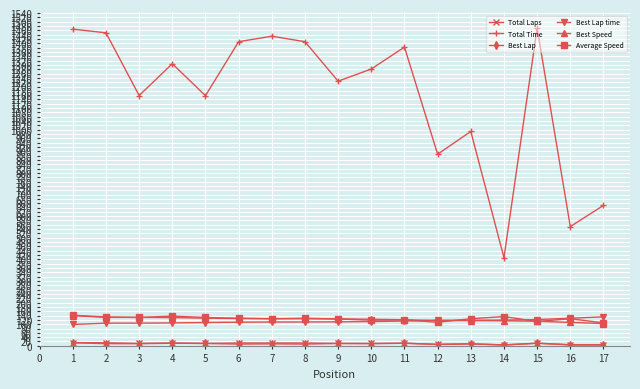

True or false: Total Time has more than 1 interior local peaks.

True